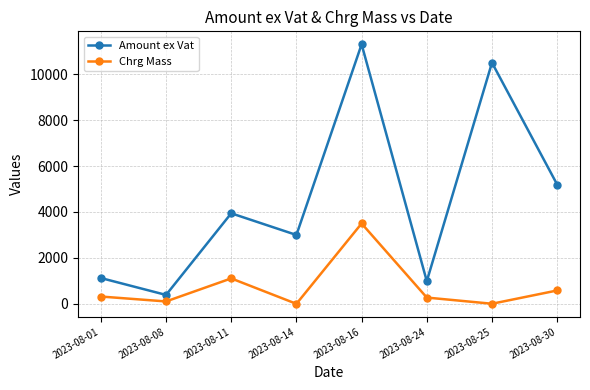

What are all the series names shown in the legend?

Amount ex Vat, Chrg Mass